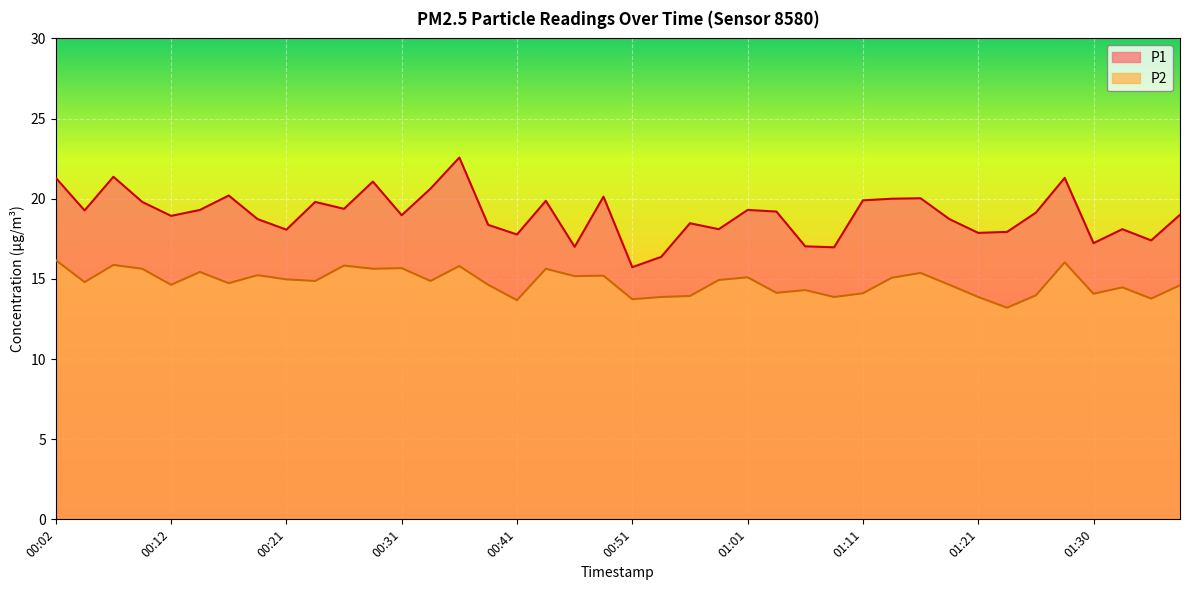

The P1 series shows 9.7 at 00:24. True or false?

False